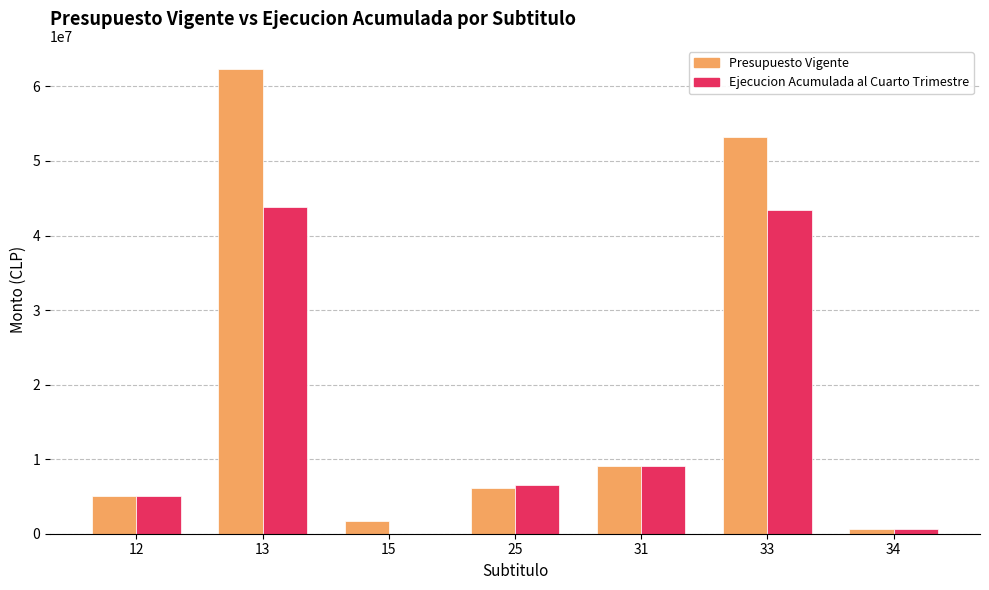

Reading left to right, what are all the values shown in this chart?

Presupuesto Vigente: 12=5054094	13=62331343	15=1662938	25=6077588	31=9110072	33=53221271	34=639444
Ejecucion Acumulada al Cuarto Trimestre: 12=5034113	13=43877288	15=0	25=6522584	31=9026684	33=43412310	34=639444